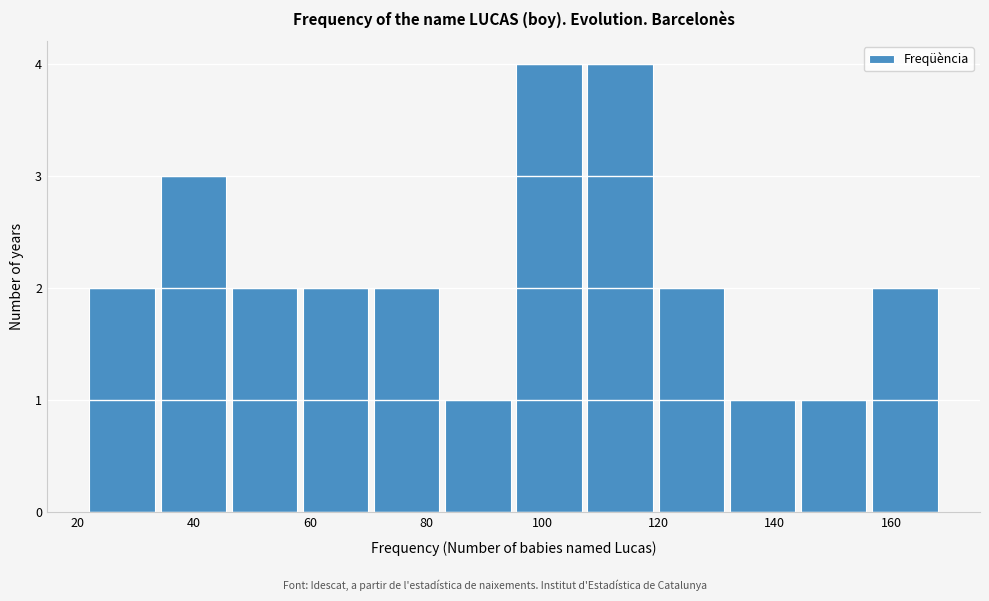

How tall is the bar that spans 156 to 170 on the x-axis? Neither the bar edges nor the heights are printed on the chart, so give them approximately, as read against the axes.

2